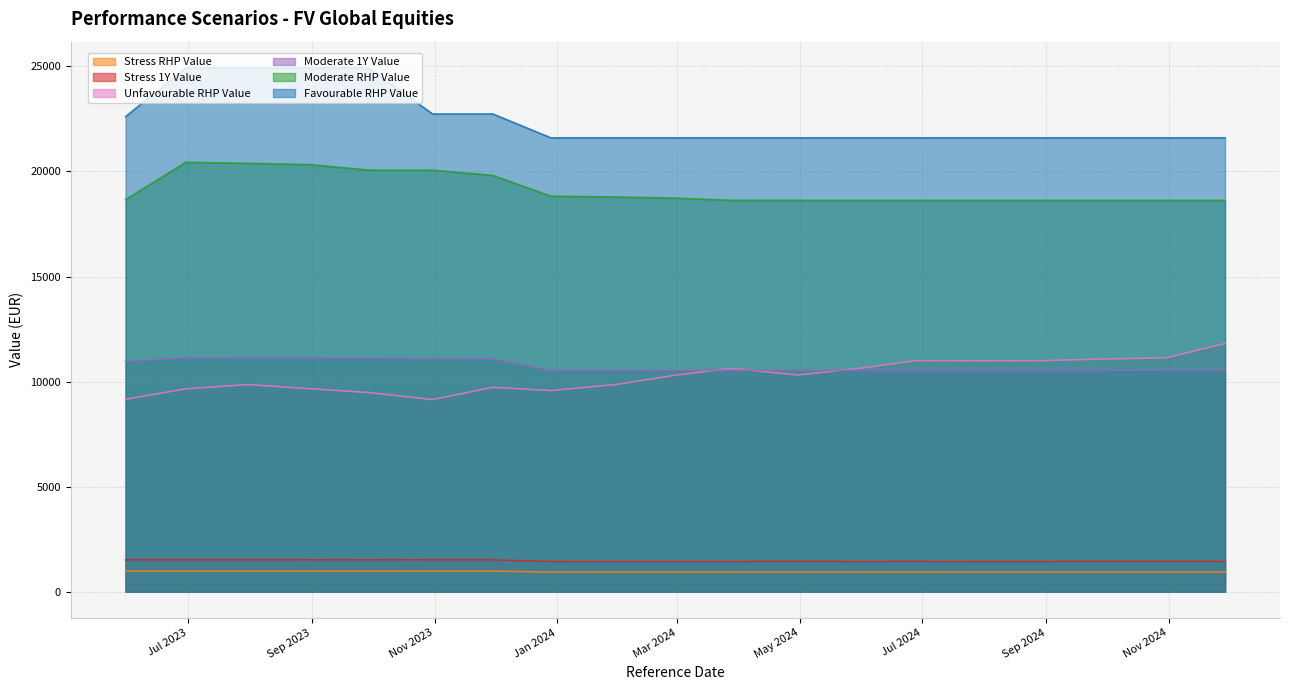

True or false: Stress_RHP_Value and Unfavourable_RHP_Value intersect in this chart.

False